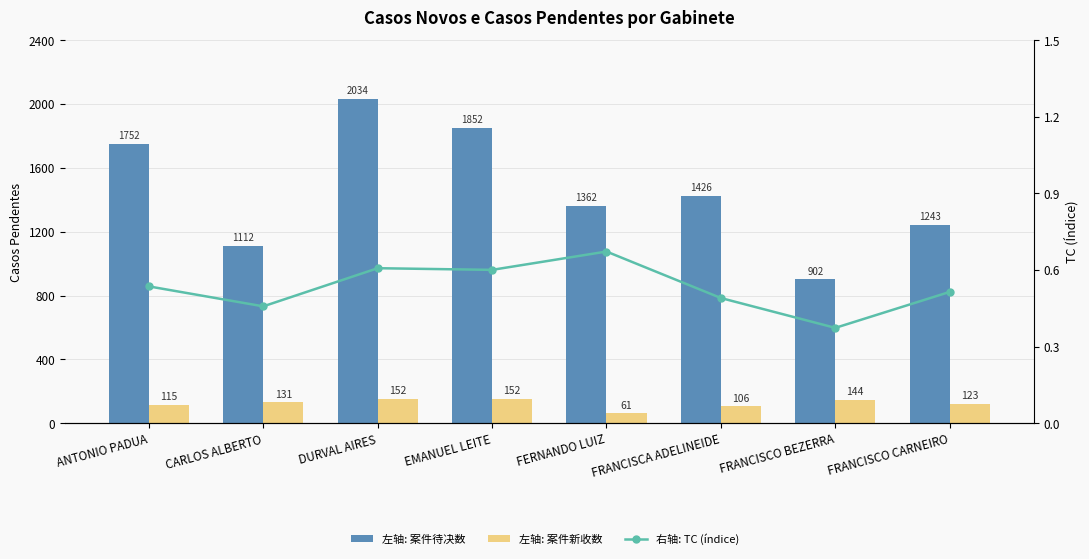

Between DURVAL AIRES and FERNANDO LUIZ, which is larger?

DURVAL AIRES